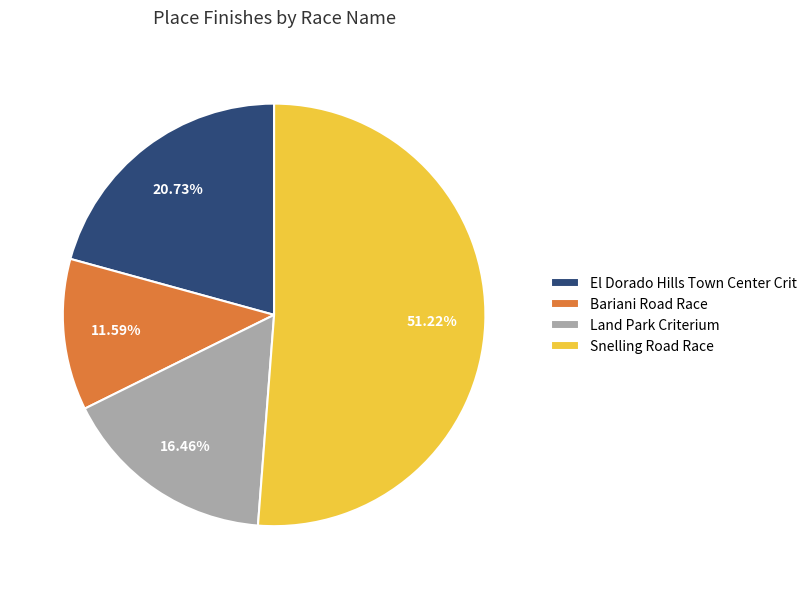

To the nearest percent, what is the average slice percentage?

25%